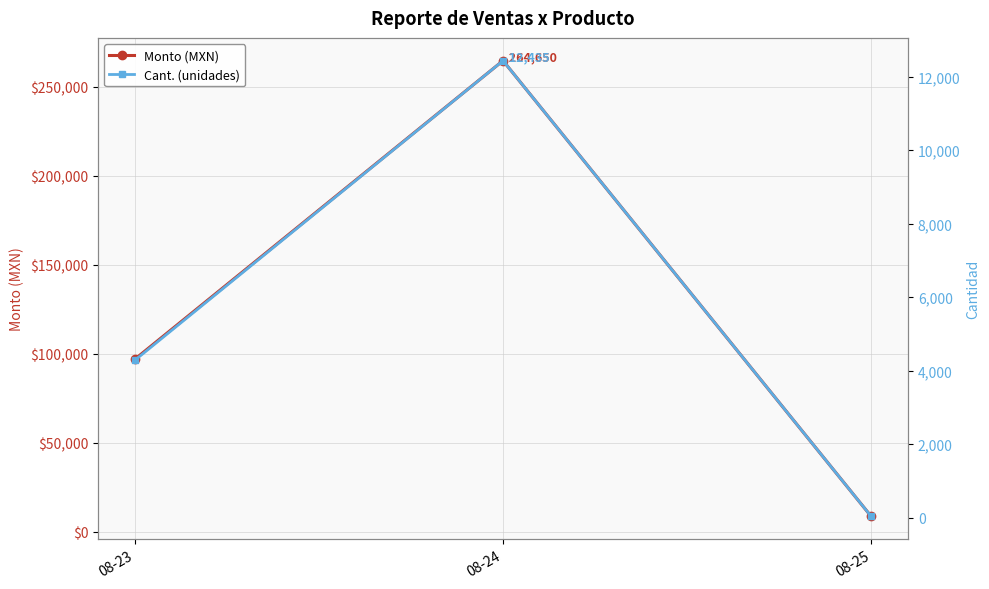

Rank the series by their average value, from highest to lowest.

Monto (MXN), Cant. (unidades)